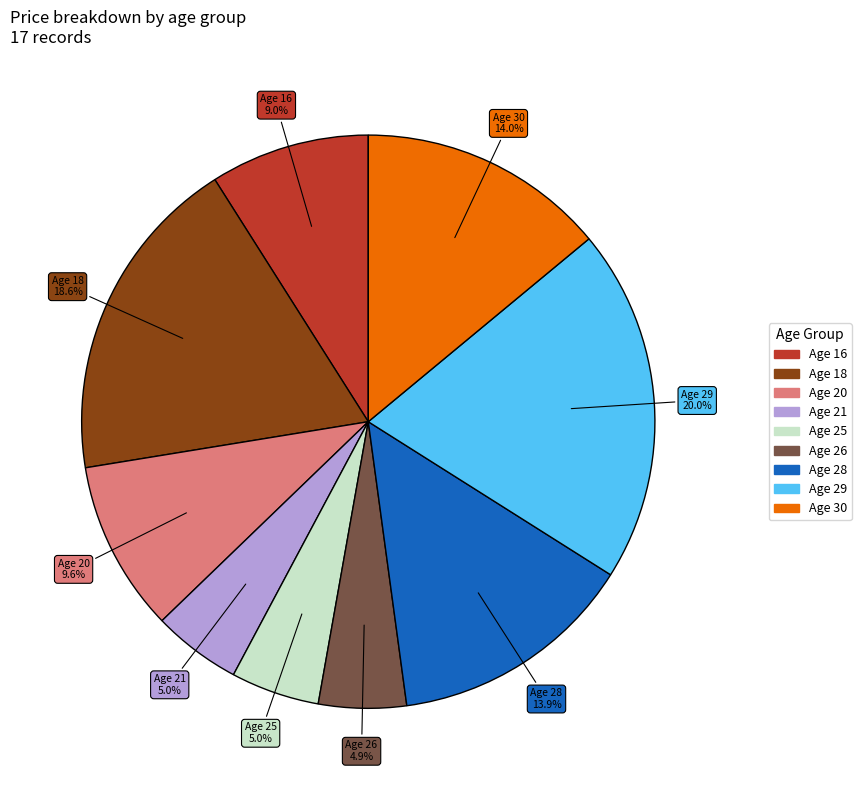

Is there any slice that represents more than half of the pie?

No